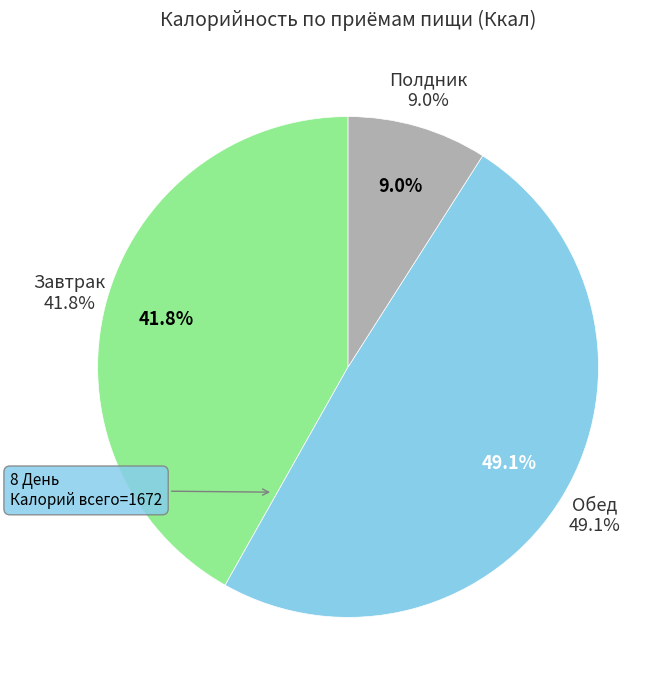

To the nearest percent, what is the combined percentage of Обед and Завтрак?

91%